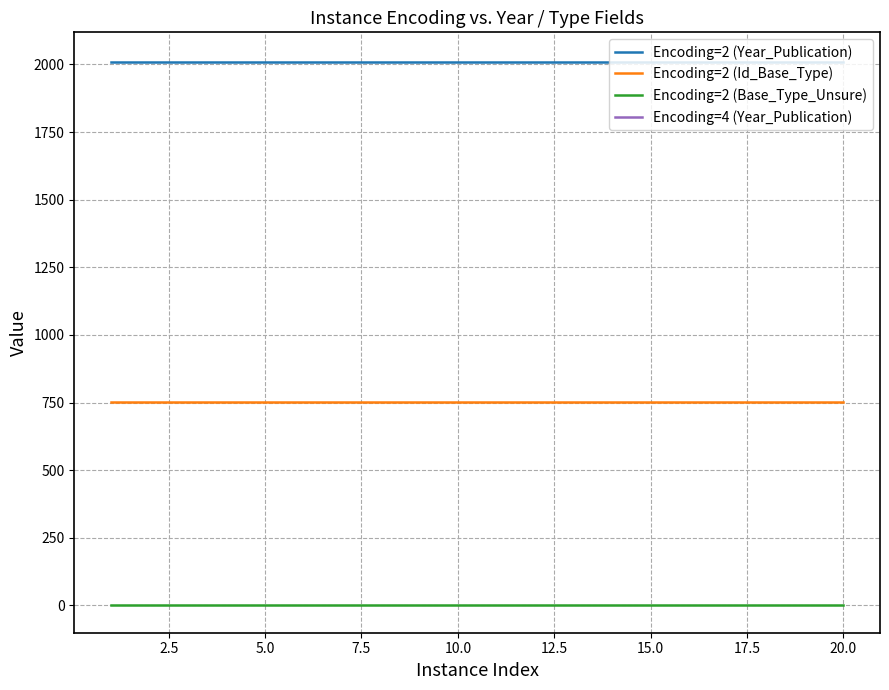

True or false: Encoding=2 (Id_Base_Type) and Encoding=2 (Year_Publication) intersect in this chart.

False